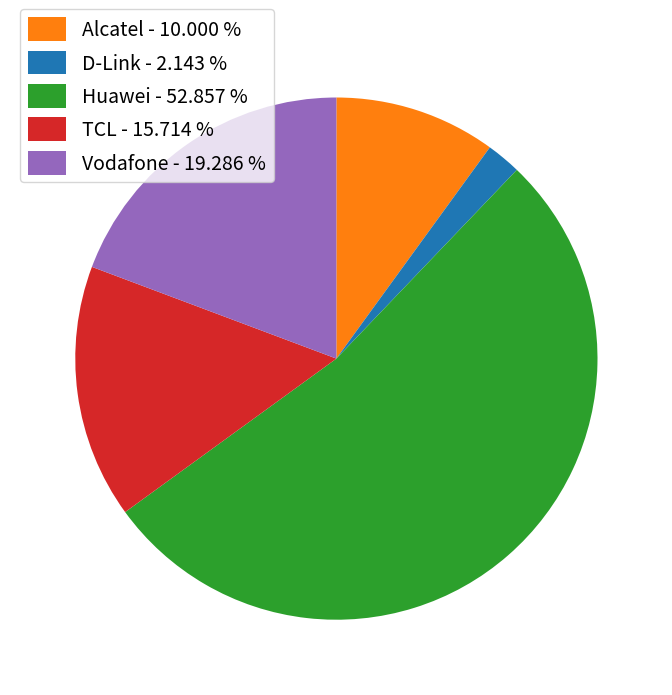

Rank the categories by value from lowest to highest.

D-Link, Alcatel, TCL, Vodafone, Huawei